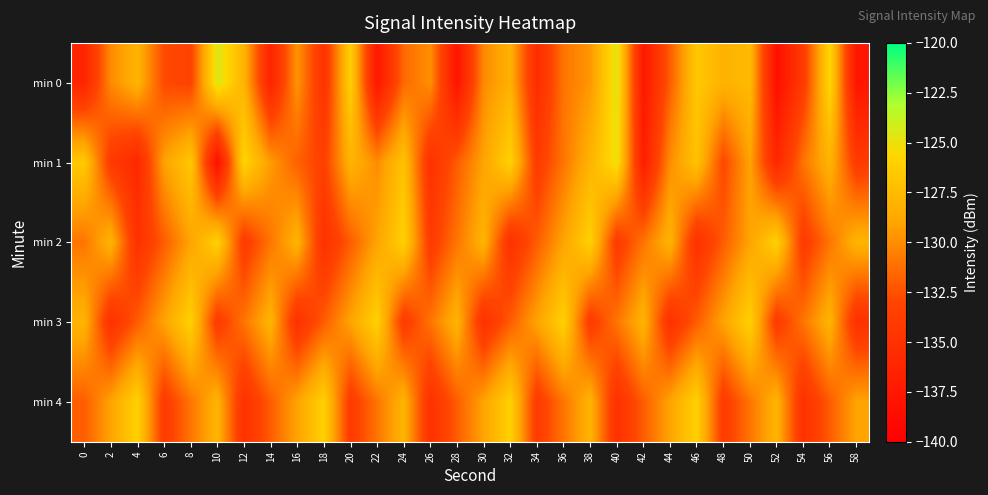

Reading left to right, list all the values displayed in this chart.

min 0: 0=-136.3	2=-130.1	4=-128.0	6=-132.8	8=-133.3	10=-124.4	12=-128.0	14=-136.4	16=-129.7	18=-134.8	20=-126.1	22=-137.6	24=-131.5	26=-129.9	28=-137.9	30=-130.1	32=-128.2	34=-135.6	36=-131.0	38=-129.6	40=-124.6	42=-137.5	44=-132.0	46=-126.6	48=-128.1	50=-127.6	52=-138.4	54=-134.0	56=-125.6	58=-137.8
min 1: 0=-126.5	2=-134.0	4=-136.0	6=-129.1	8=-126.6	10=-138.4	12=-125.7	14=-129.4	16=-131.8	18=-133.5	20=-128.0	22=-130.0	24=-127.0	26=-135.0	28=-132.0	30=-129.0	32=-126.0	34=-134.0	36=-131.0	38=-128.0	40=-125.0	42=-137.0	44=-130.0	46=-127.0	48=-133.0	50=-129.0	52=-136.0	54=-131.0	56=-128.0	58=-134.0
min 2: 0=-131.0	2=-128.0	4=-135.0	6=-132.0	8=-129.0	10=-126.0	12=-134.0	14=-131.0	16=-128.0	18=-135.0	20=-132.0	22=-129.0	24=-126.0	26=-134.0	28=-131.0	30=-128.0	32=-135.0	34=-132.0	36=-129.0	38=-126.0	40=-134.0	42=-131.0	44=-128.0	46=-135.0	48=-132.0	50=-129.0	52=-126.0	54=-134.0	56=-131.0	58=-128.0
min 3: 0=-128.0	2=-135.0	4=-132.0	6=-129.0	8=-126.0	10=-134.0	12=-131.0	14=-128.0	16=-135.0	18=-132.0	20=-129.0	22=-126.0	24=-134.0	26=-131.0	28=-128.0	30=-135.0	32=-132.0	34=-129.0	36=-126.0	38=-134.0	40=-131.0	42=-128.0	44=-135.0	46=-132.0	48=-129.0	50=-126.0	52=-134.0	54=-131.0	56=-128.0	58=-135.0
min 4: 0=-132.0	2=-129.0	4=-126.0	6=-134.0	8=-131.0	10=-128.0	12=-135.0	14=-132.0	16=-129.0	18=-126.0	20=-134.0	22=-131.0	24=-128.0	26=-135.0	28=-132.0	30=-129.0	32=-126.0	34=-134.0	36=-131.0	38=-128.0	40=-135.0	42=-132.0	44=-129.0	46=-126.0	48=-134.0	50=-131.0	52=-128.0	54=-135.0	56=-132.0	58=-129.0